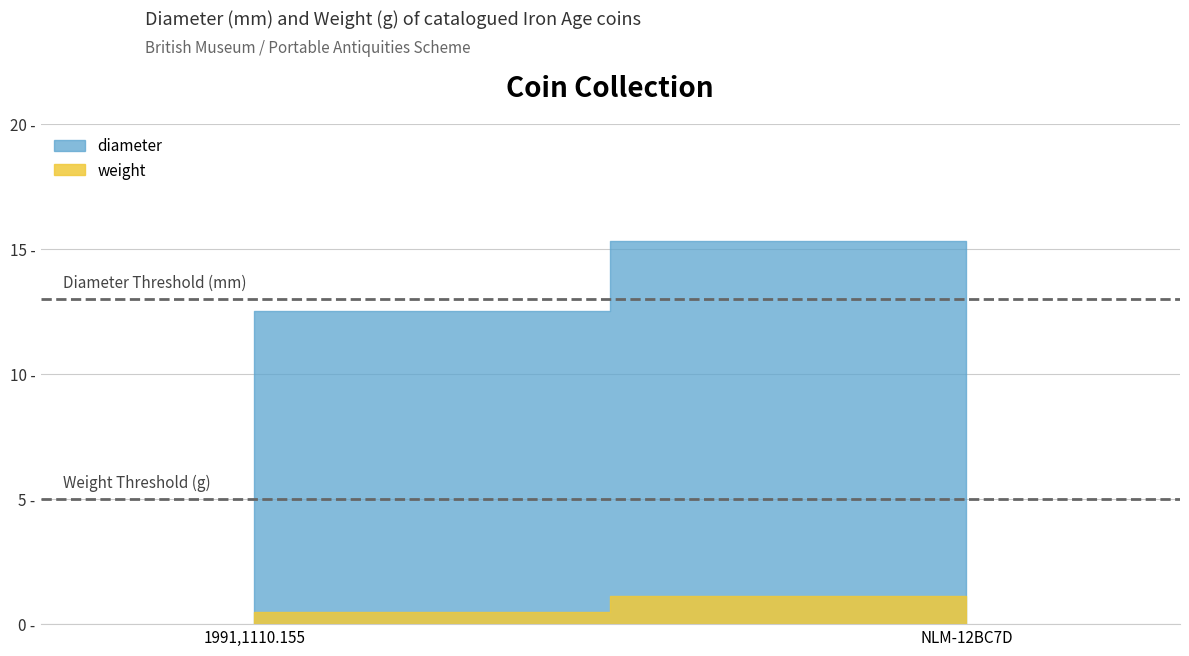

What is the maximum value shown in the chart?

15.3